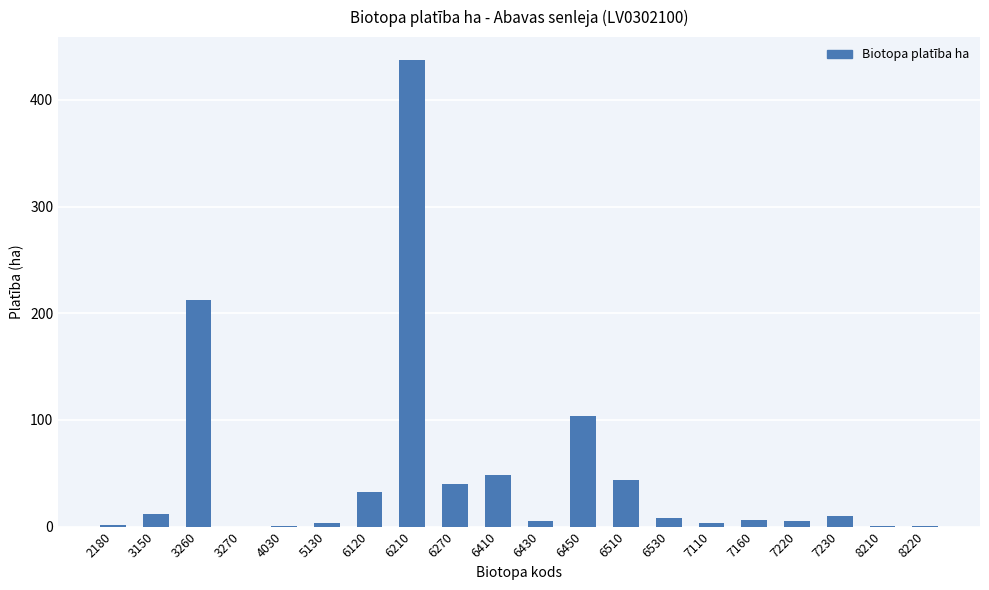

The chart shows a value of 43.8 at 6510. True or false?

True